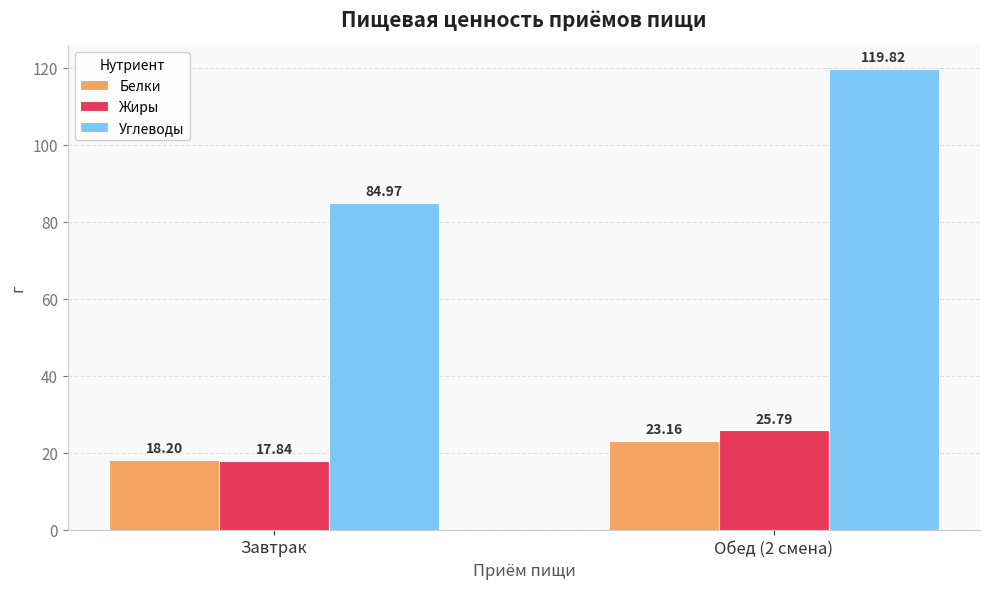

What is the average value of the Белки series?

20.7